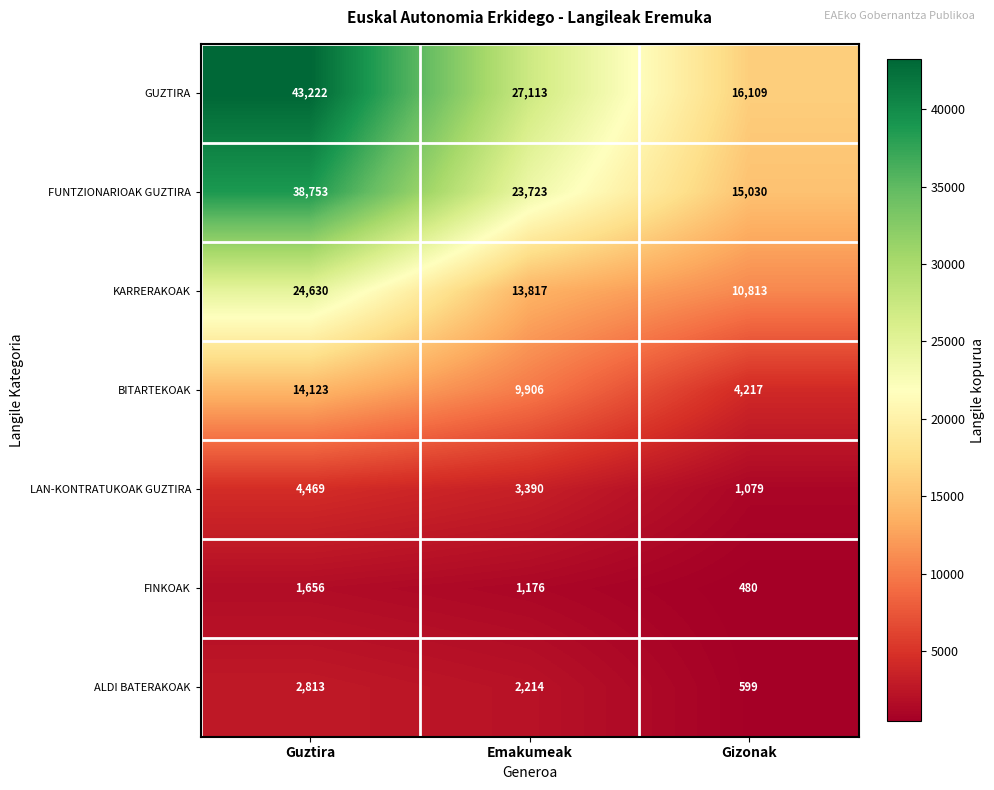

True or false: LAN-KONTRATUKOAK GUZTIRA has a value of 3390 at Emakumeak.

True